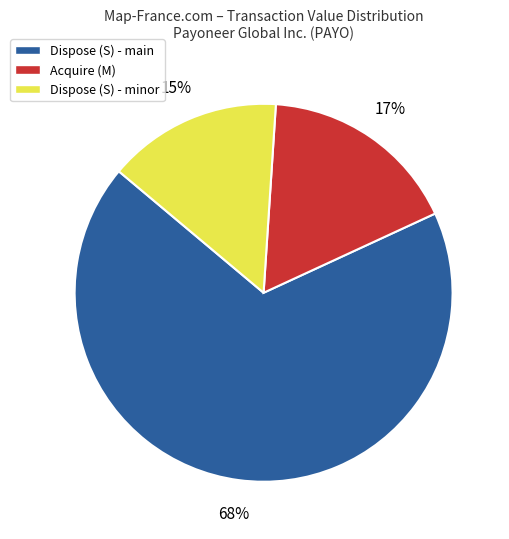

Is there a majority slice in this chart?

Yes